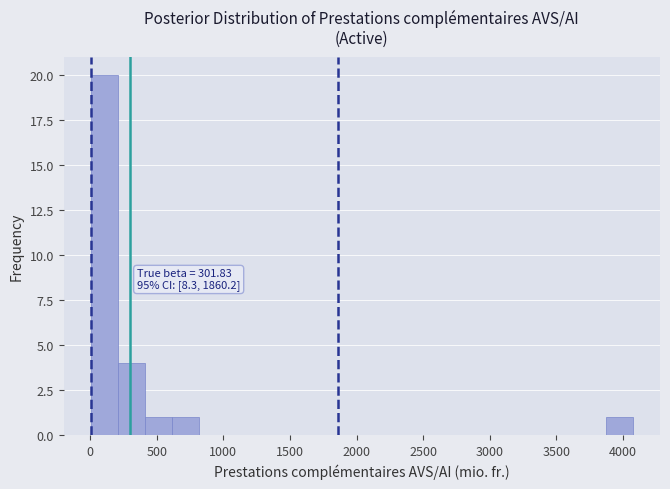

Which range on the x-axis has the tallest bar?

0 to 200